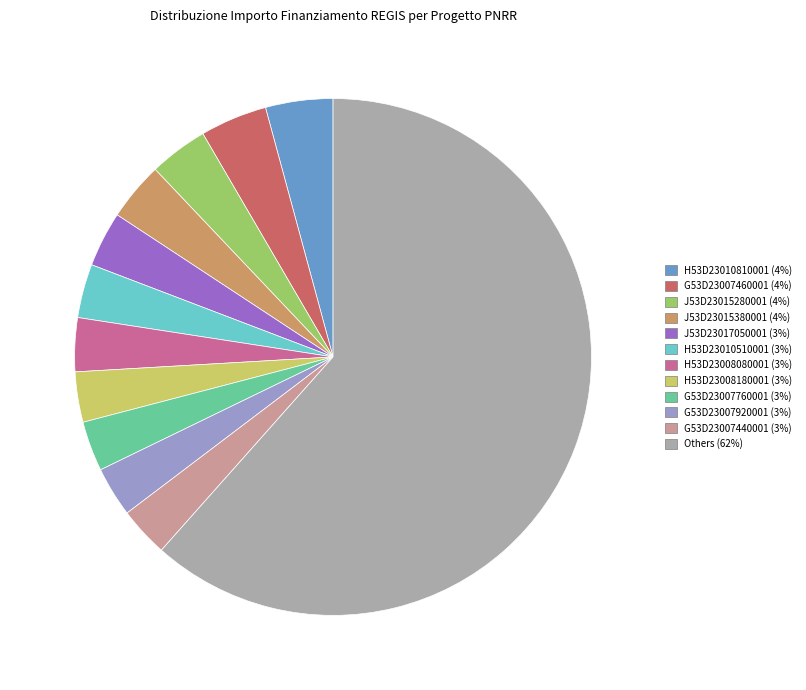

Is there any slice that represents more than half of the pie?

Yes